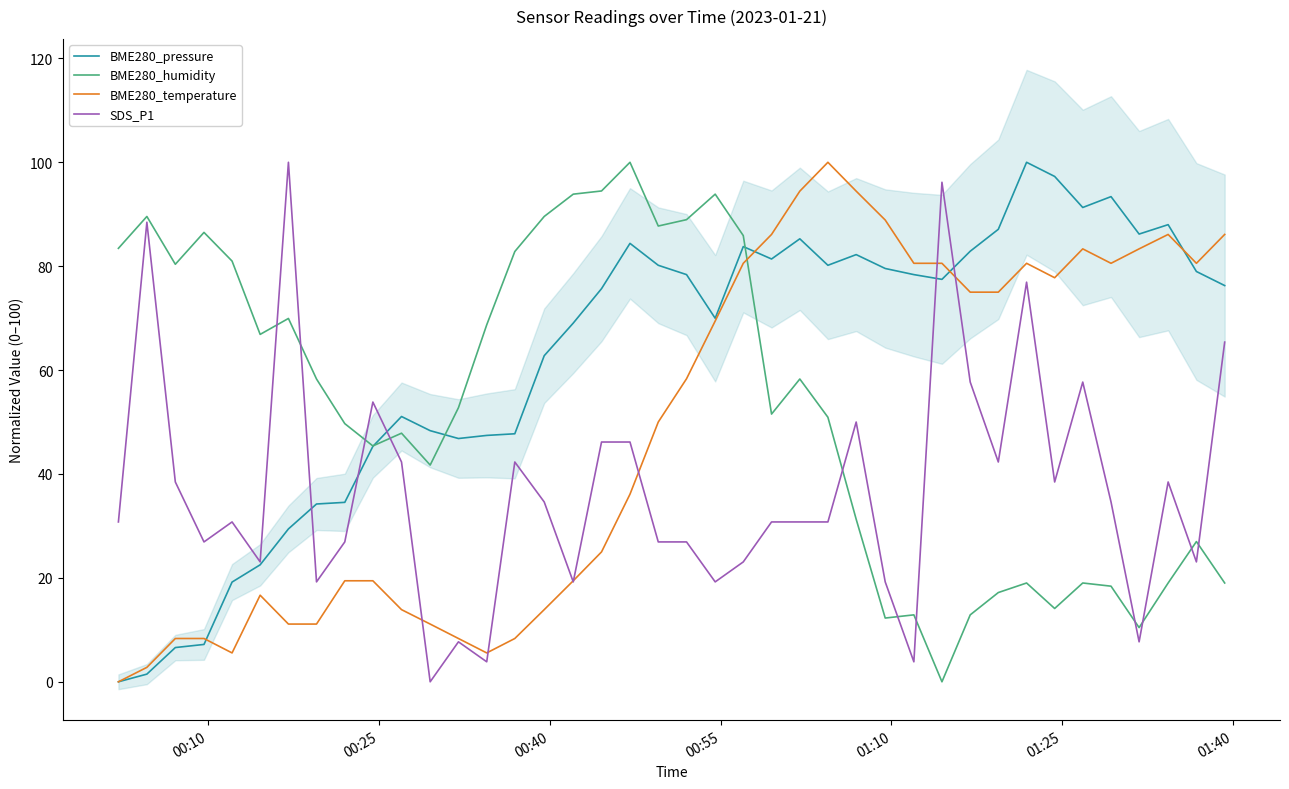

Between 01:25 and 00:40, which is larger?

01:25